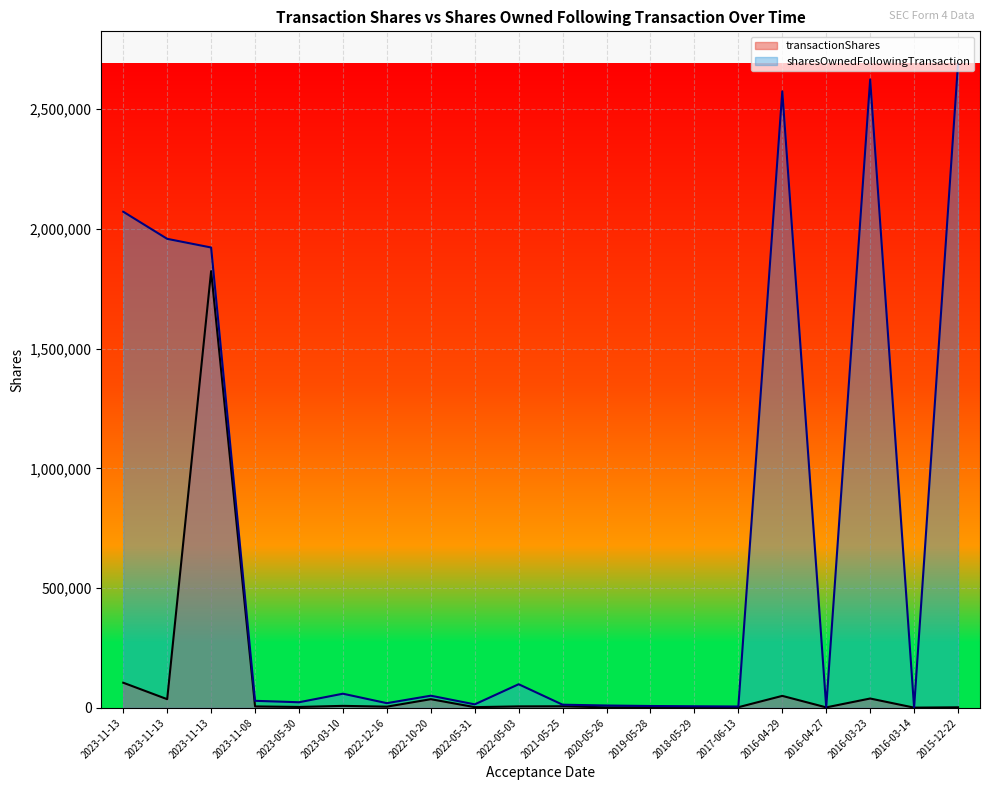

How many interior local peaks does the transactionShares series have?

7